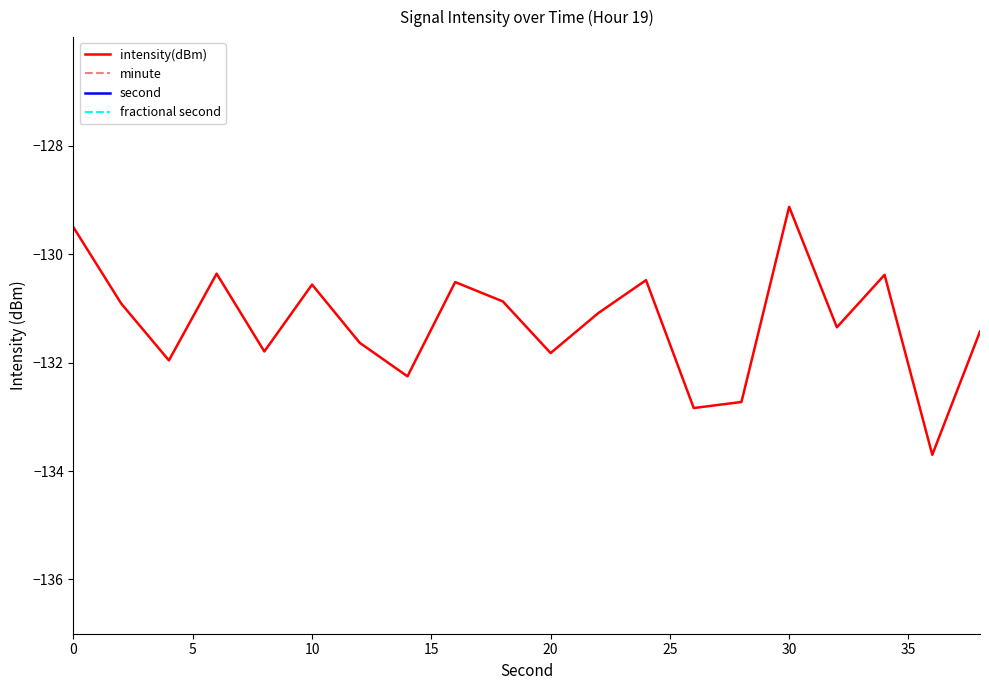

At how many categories does at least one series exceed -76?

20